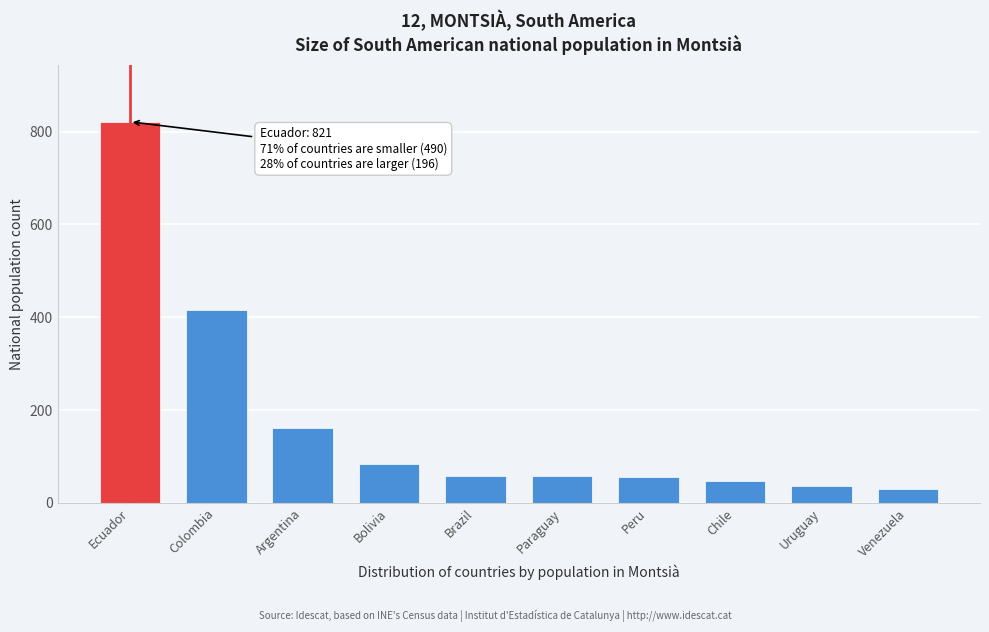

What is the difference between the values at Paraguay and Bolivia?

27